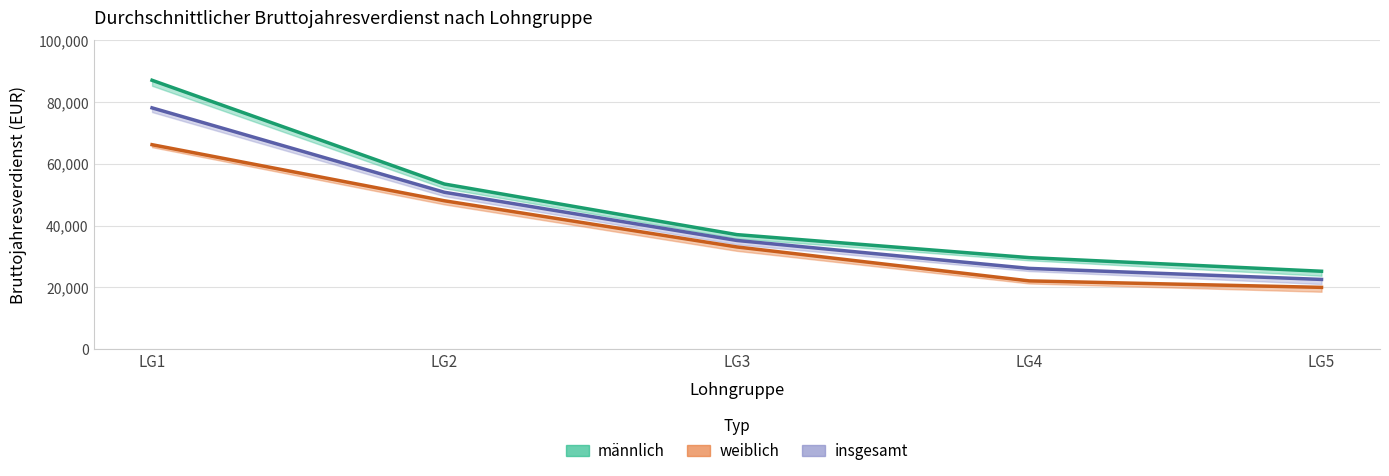

Count the number of data series in this chart.

3